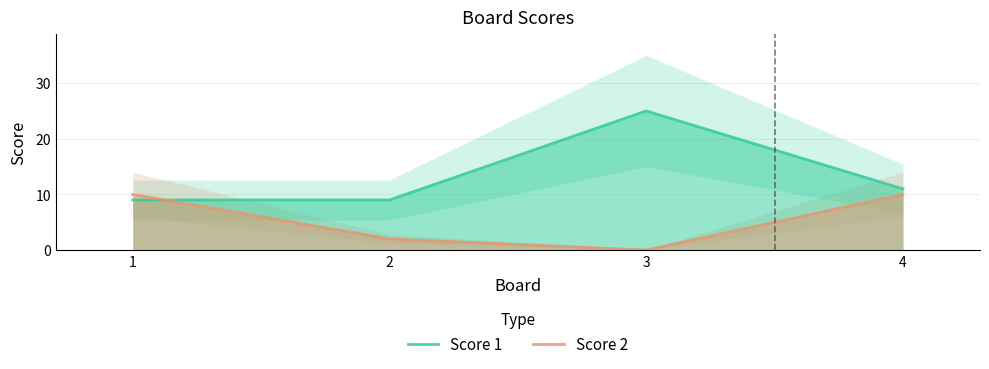

Which series has the largest total across all categories?

Score 1